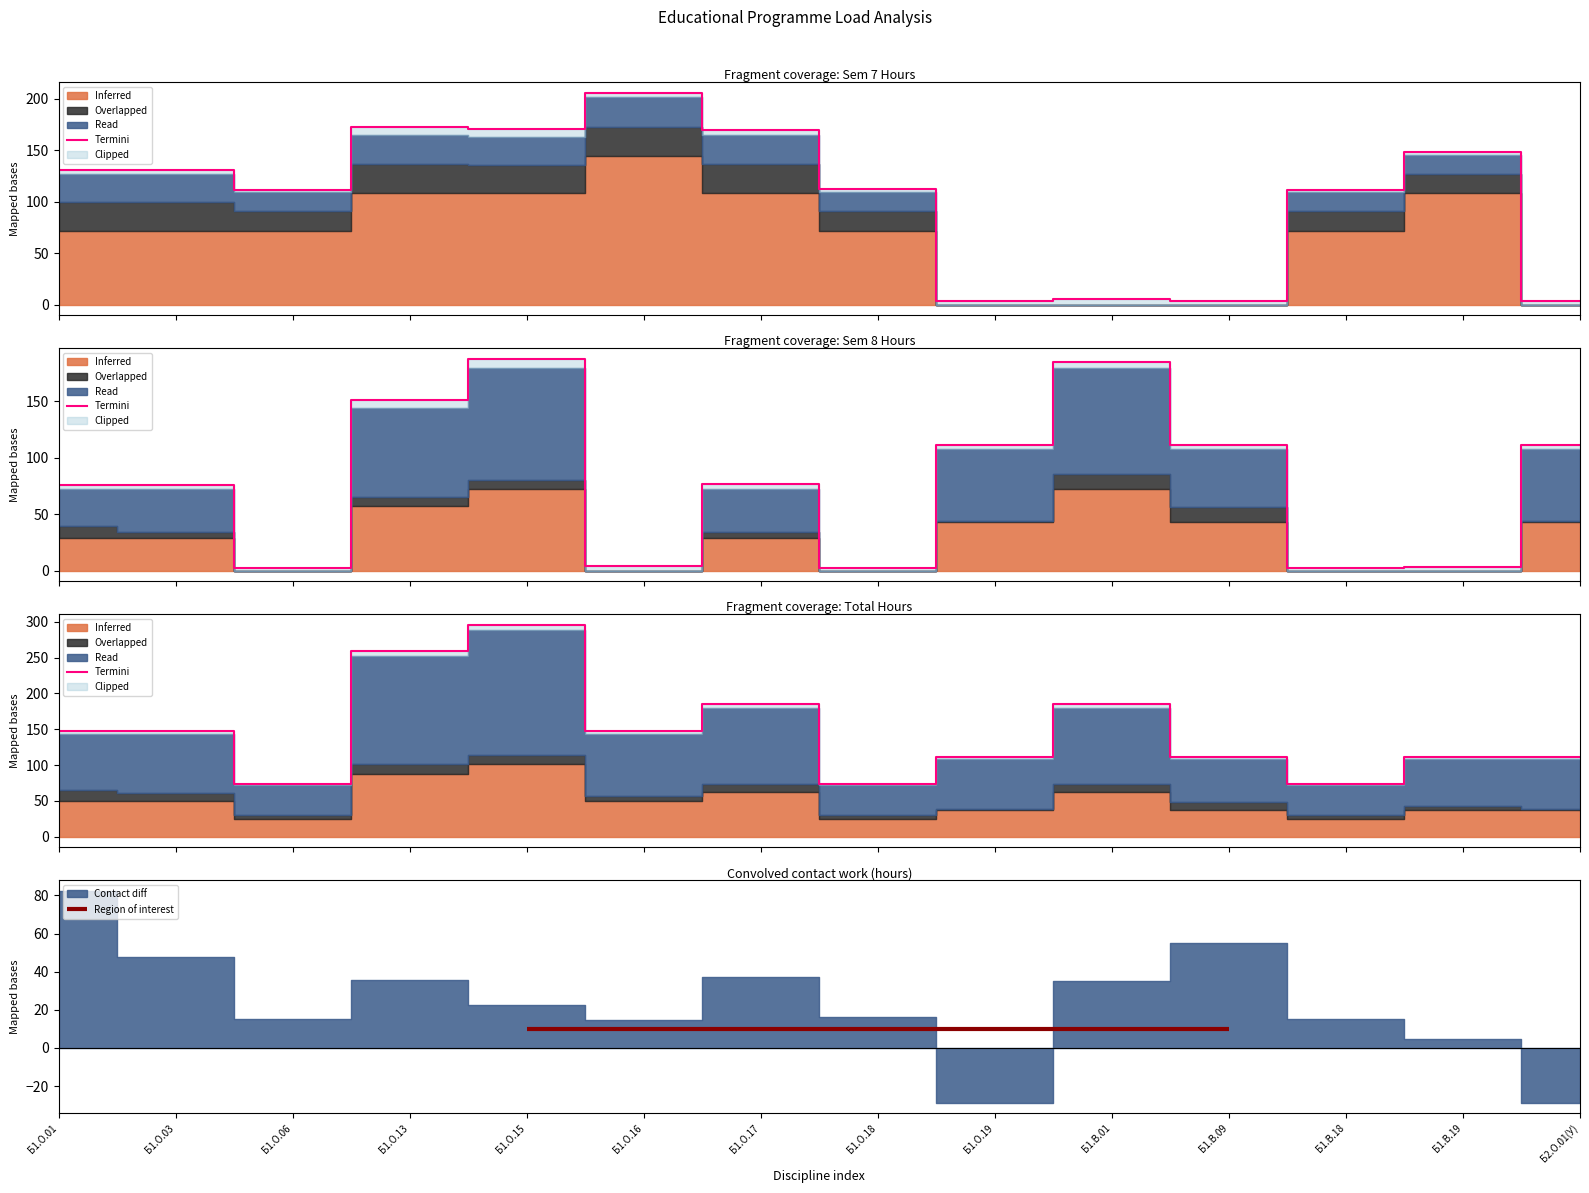

What is the maximum value shown in the chart?

296